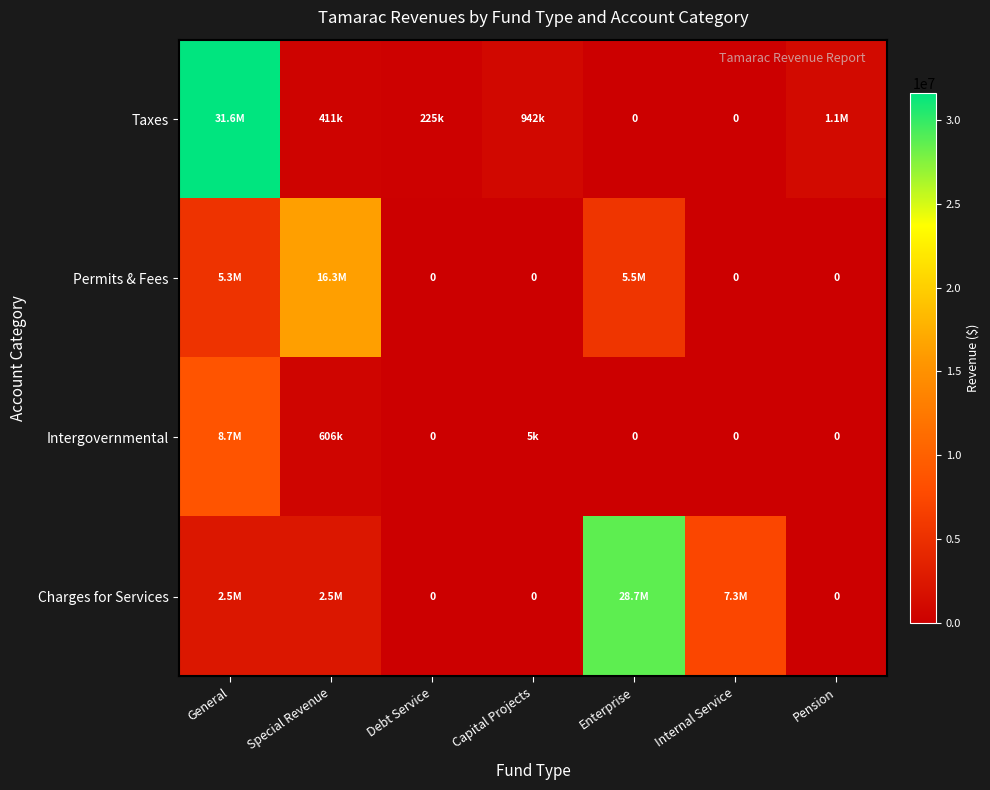

What is the total value across all series at Internal Service?

7340833